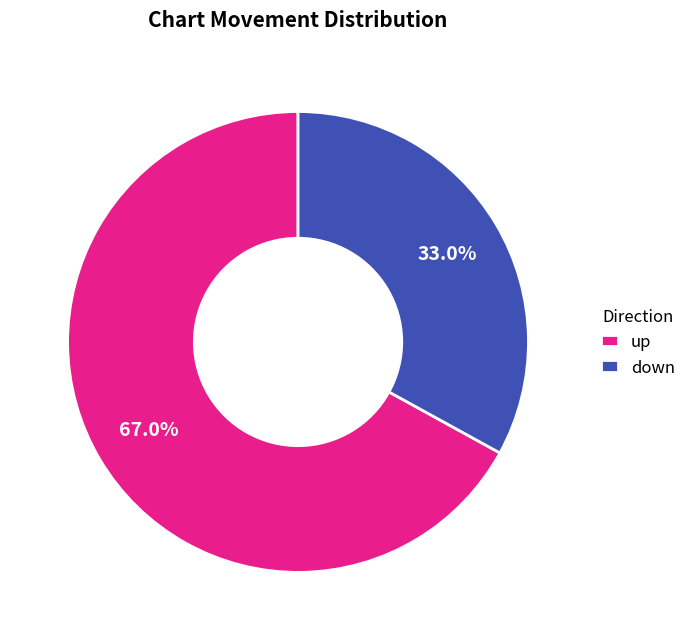

Which category has the smallest portion of the pie?

down